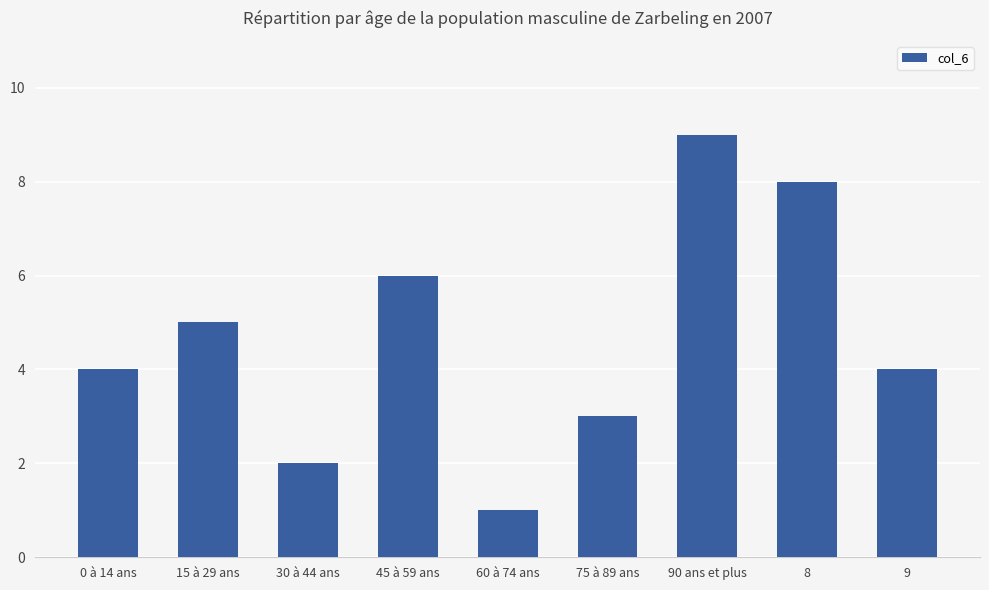

How many categories are shown in the chart?

9